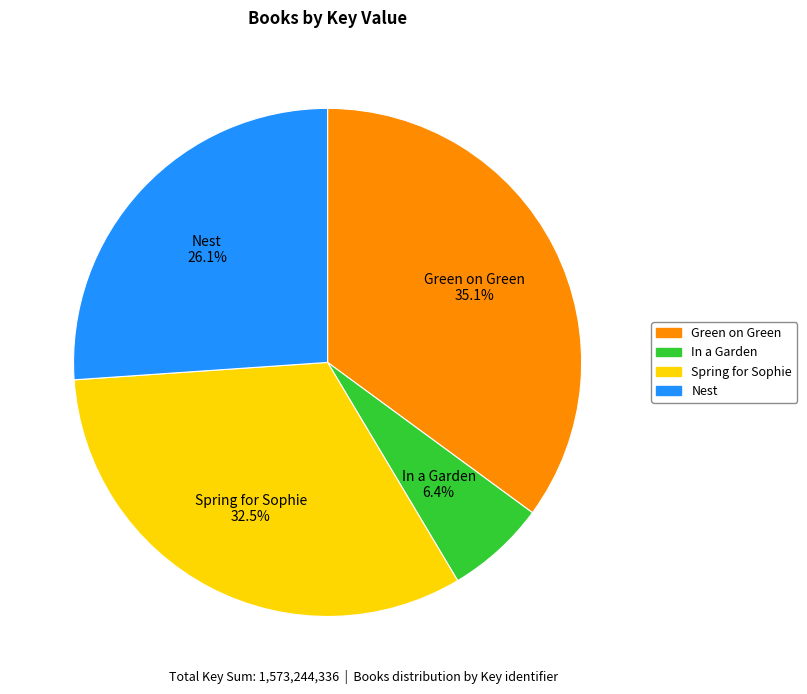

To the nearest percent, what is the combined percentage of Nest and Green on Green?

61%